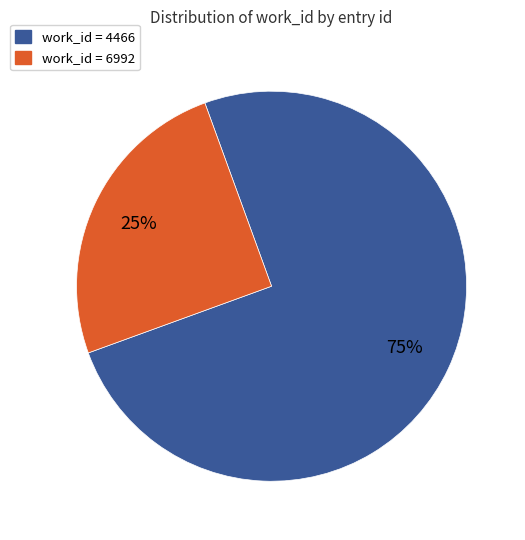

Is there any slice that represents more than half of the pie?

Yes